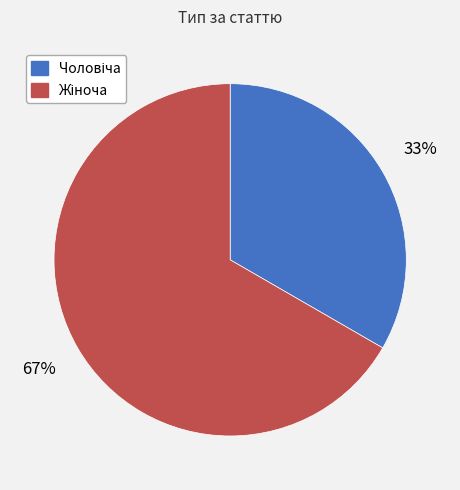

To the nearest percent, what is the average slice percentage?

50%